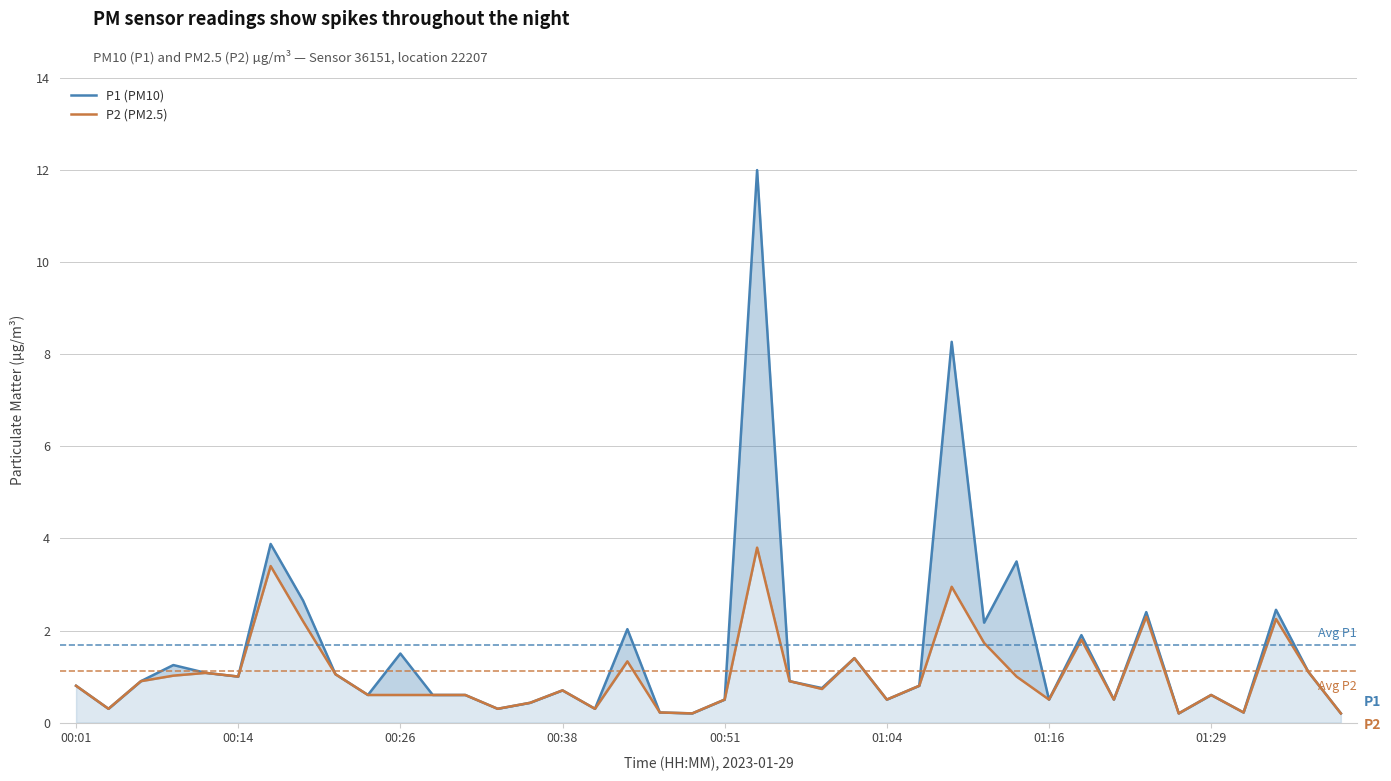

True or false: P1 and P2 intersect in this chart.

False